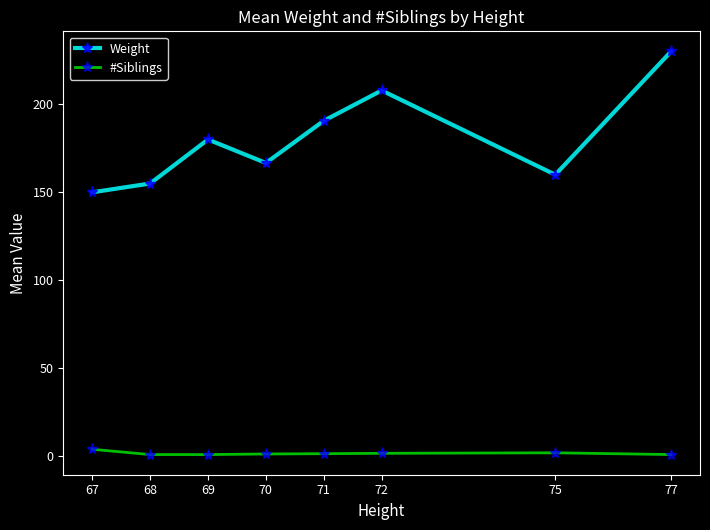

Where is Weight nearest to the value 190?

71